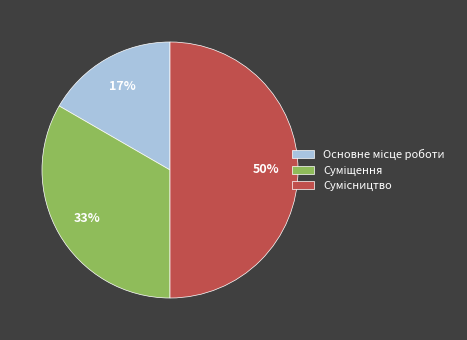

To the nearest percent, what is the difference between the largest and smallest slice percentages?

33%